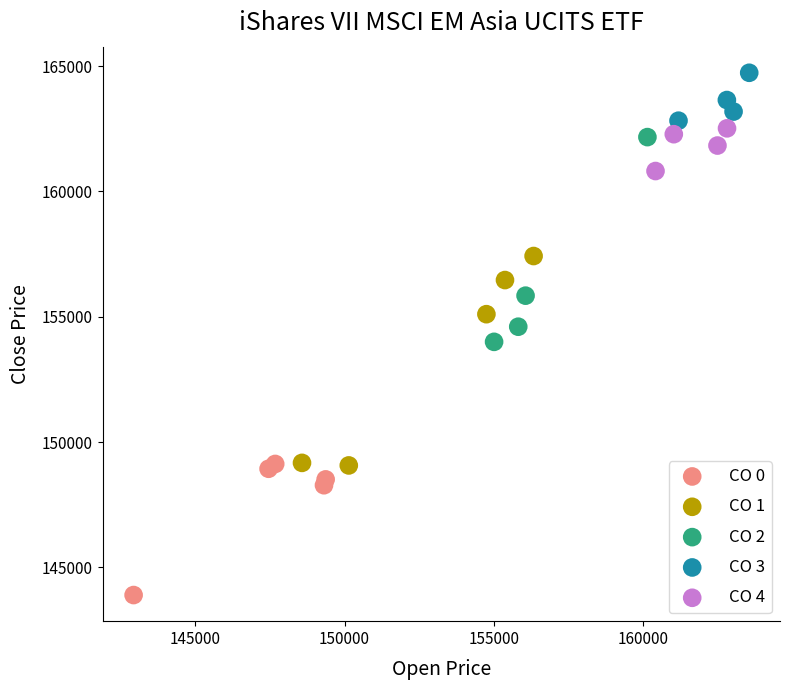

Which series contains the lowest Y value?

CO 0